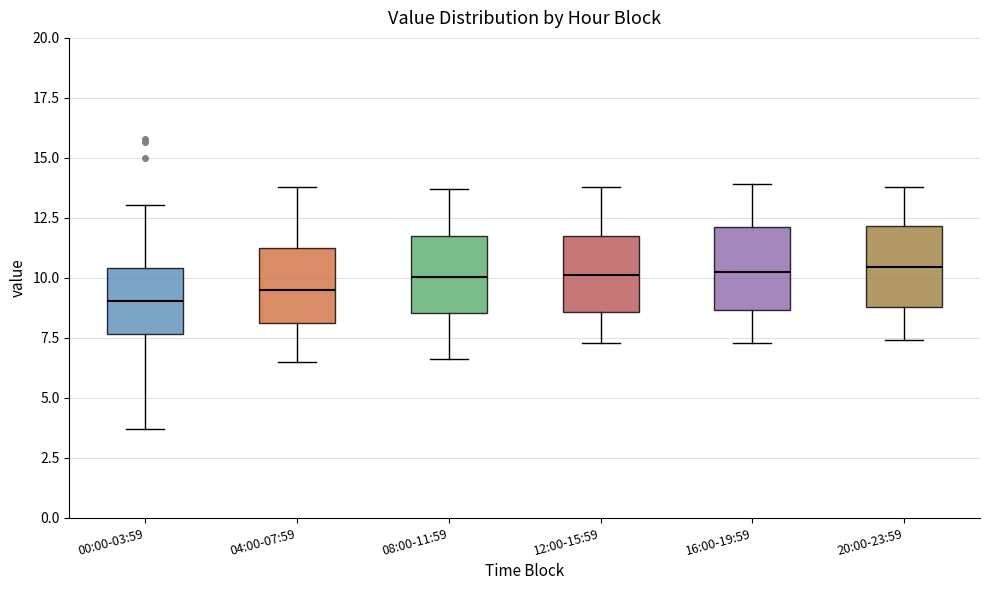

Reading left to right, read every box against the y-axis: the position of its median line, the range the box covers, and the ends of its whiskers. The values are not printed on the chart, so give them approximately, as read against the axis.

00:00-03:59: median 9.0, box 7.5 to 10.5, whiskers 3.5 to 13.0
04:00-07:59: median 9.5, box 8.0 to 11.0, whiskers 6.5 to 14.0
08:00-11:59: median 10.0, box 8.5 to 12.0, whiskers 6.5 to 13.5
12:00-15:59: median 10.0, box 8.5 to 12.0, whiskers 7.5 to 14.0
16:00-19:59: median 10.5, box 8.5 to 12.0, whiskers 7.5 to 14.0
20:00-23:59: median 10.5, box 9.0 to 12.0, whiskers 7.5 to 14.0